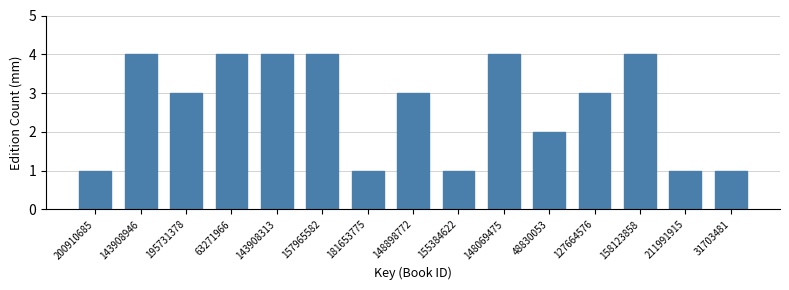

Reading left to right, what are all the values shown in this chart?

200910685=1	143908946=4	195731378=3	63271966=4	143908313=4	157965582=4	181653775=1	148898772=3	155384622=1	148069475=4	48830053=2	127664576=3	158123858=4	211991915=1	31703481=1